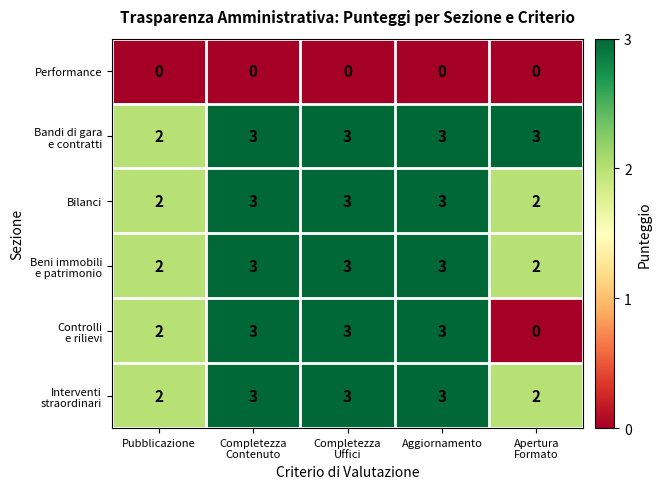

What is the total value across all series at Completezza
Uffici?

15